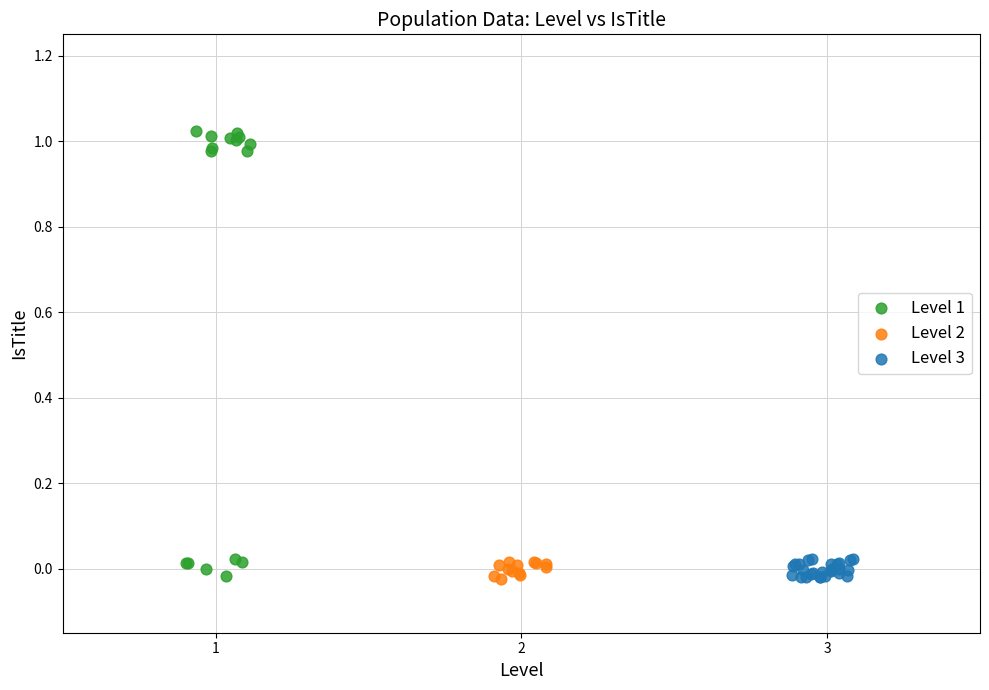

Which series reaches the maximum Y coordinate?

Level 1